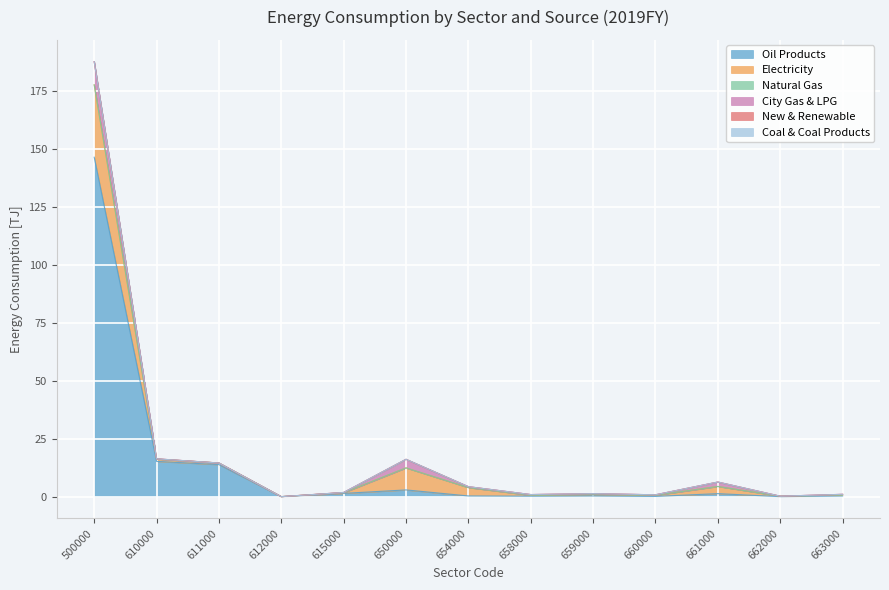

Where is Coal & Coal Products nearest to the value 0?

500000